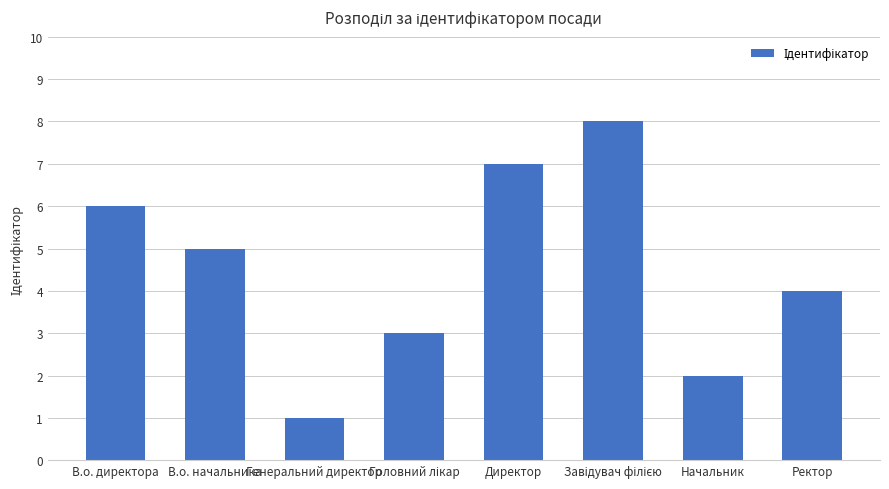

Are the bars grouped side by side (vs. stacked)?

No